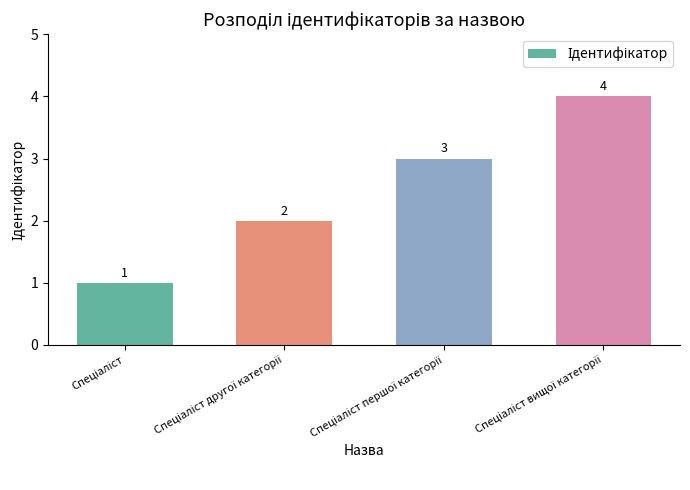

What is the difference between the maximum and minimum values?

3